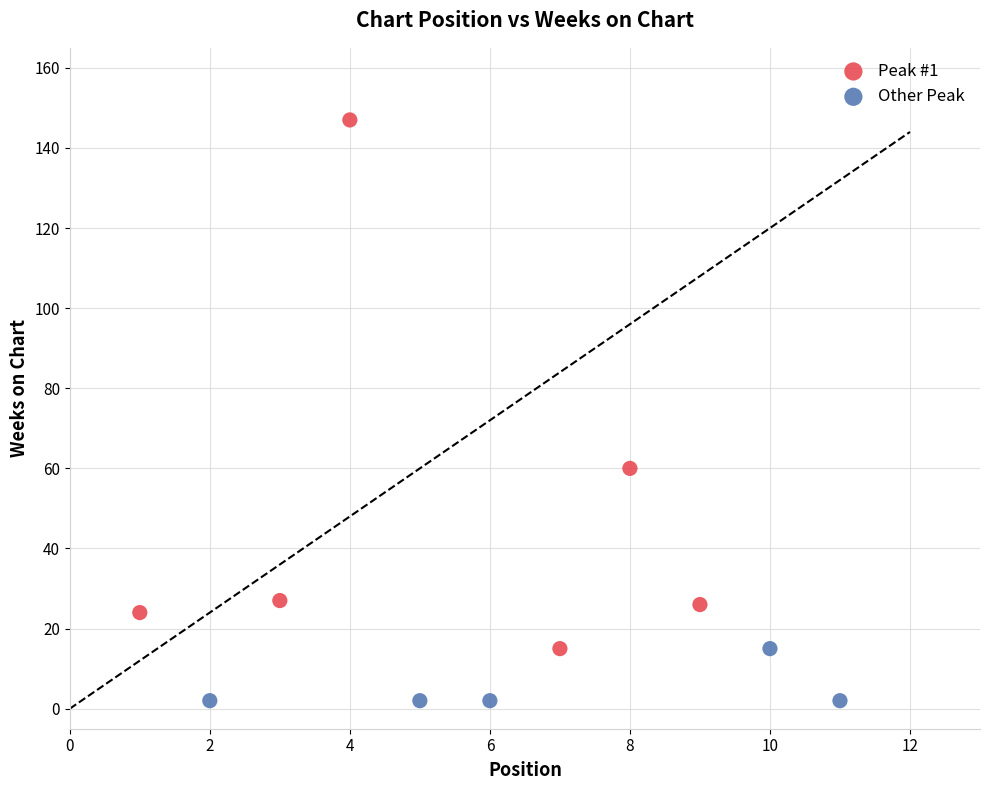

Which series has the largest Y range (max minus min)?

Peak #1